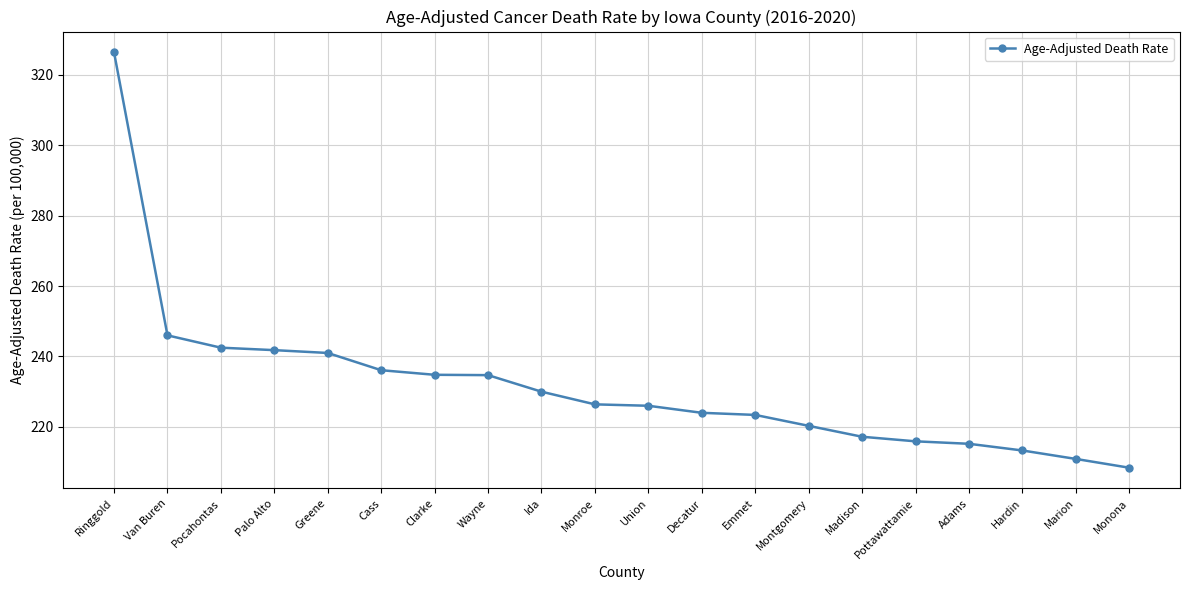

At which label is the value closest to 267?

Van Buren